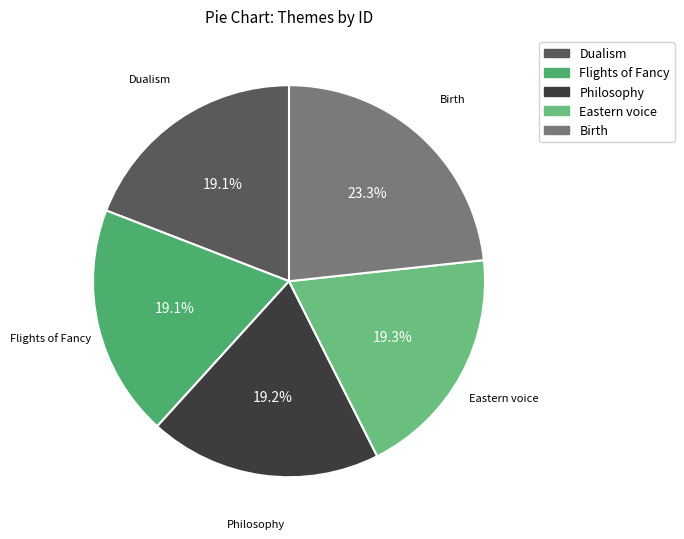

Does Flights of Fancy account for over 50% of the chart?

No